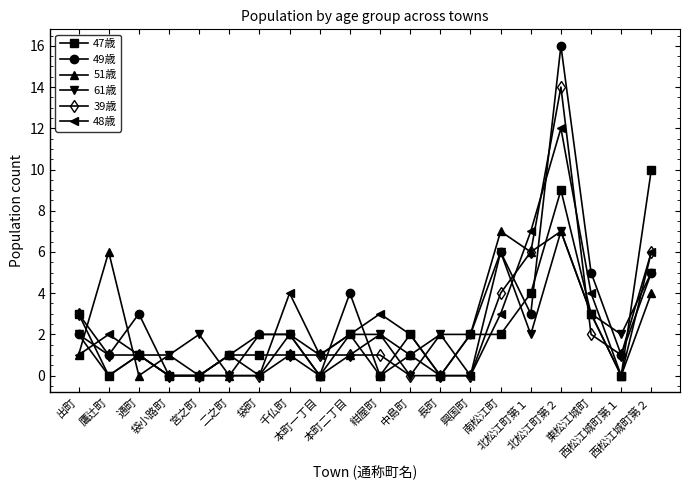

At which label is 61歳 closest to 3?

東松江城町